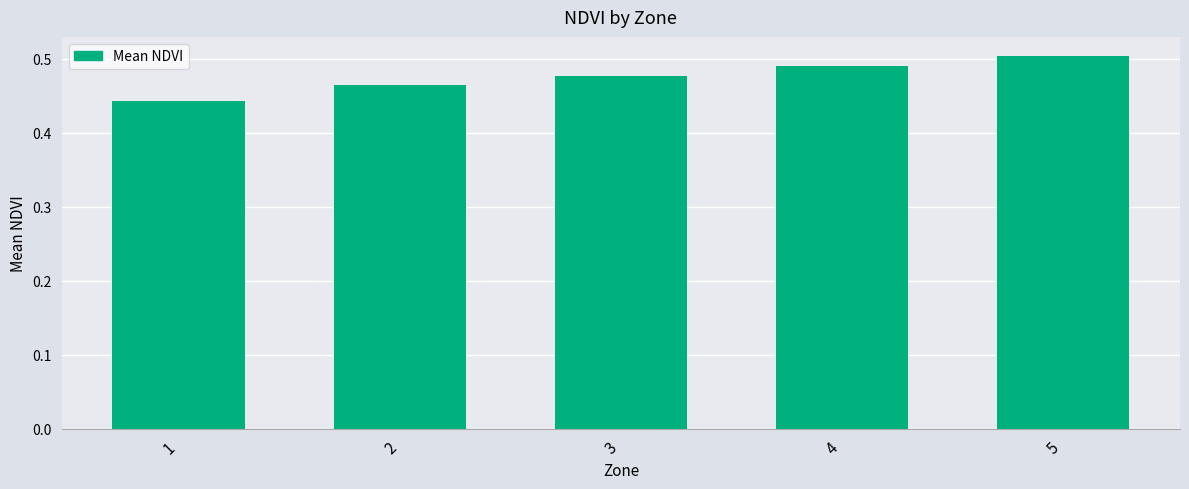

Which category has the highest value across all series?

5